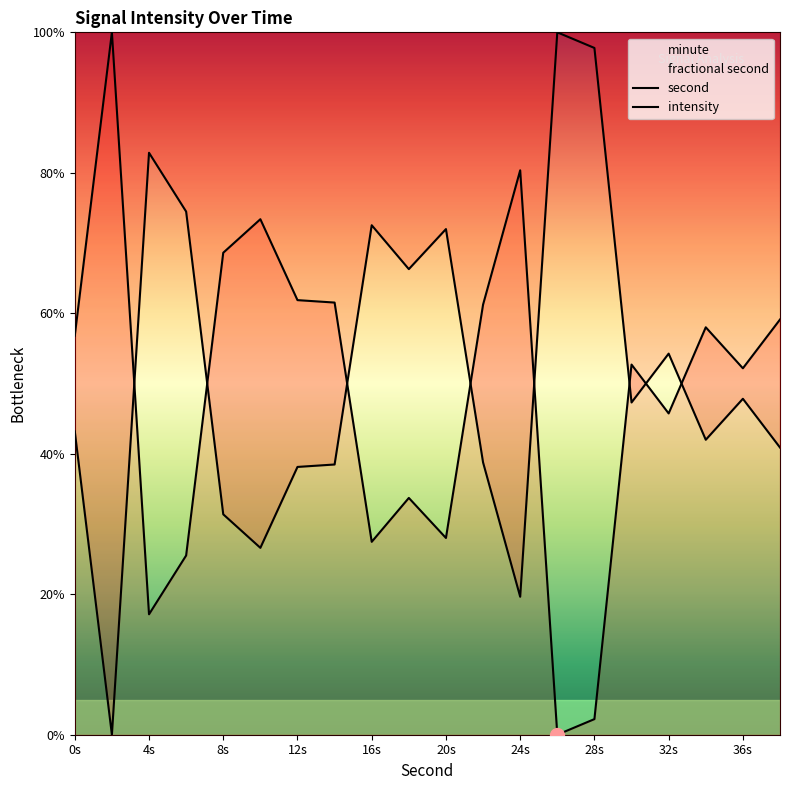

Is the value of intensity at 12s greater than the value of second at 16s?

No